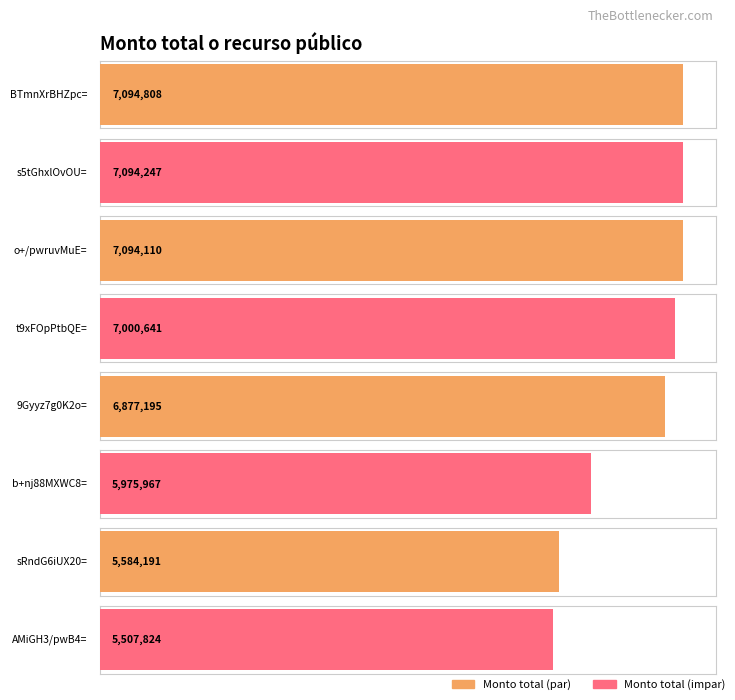

What is the average value?

6528623